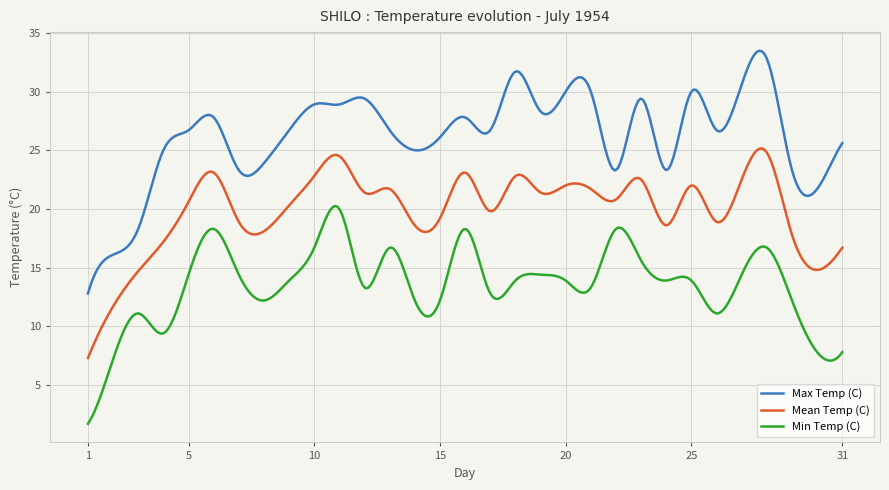

What is the smallest value displayed?

1.7